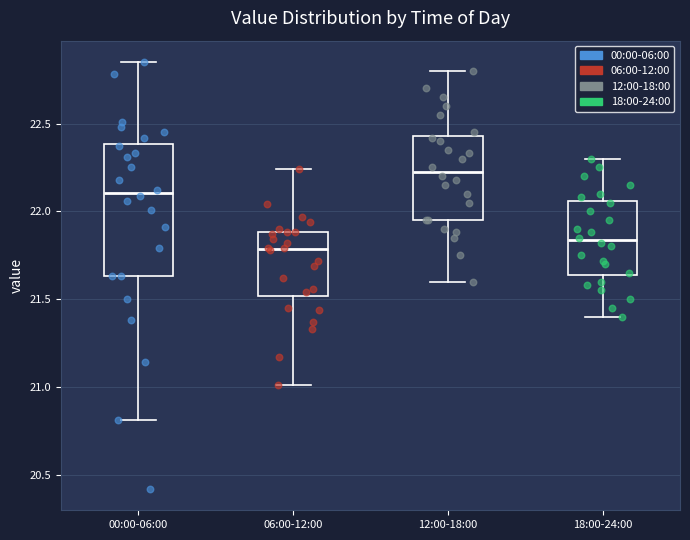

Which box's median line is the highest?

12:00-18:00